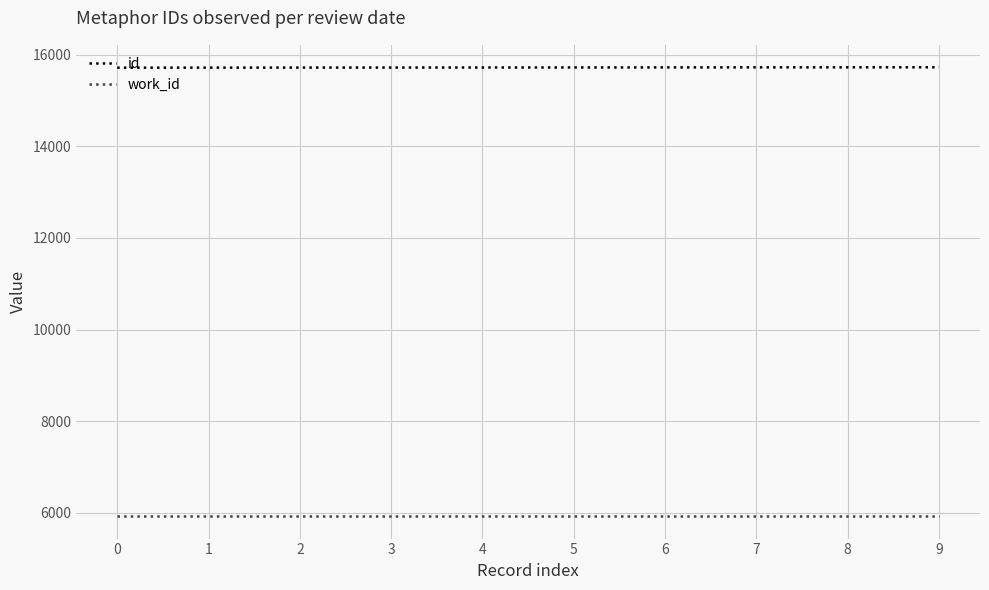

Does the chart display data point markers on the line(s)?

No